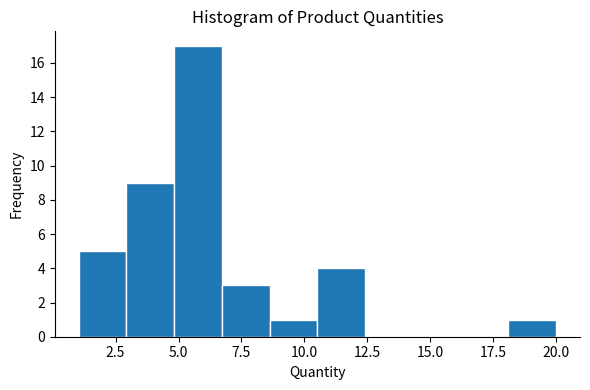

Around what value on the x-axis is the tallest bar? Give the approximate position of its centre, as read against the axis.

6.0